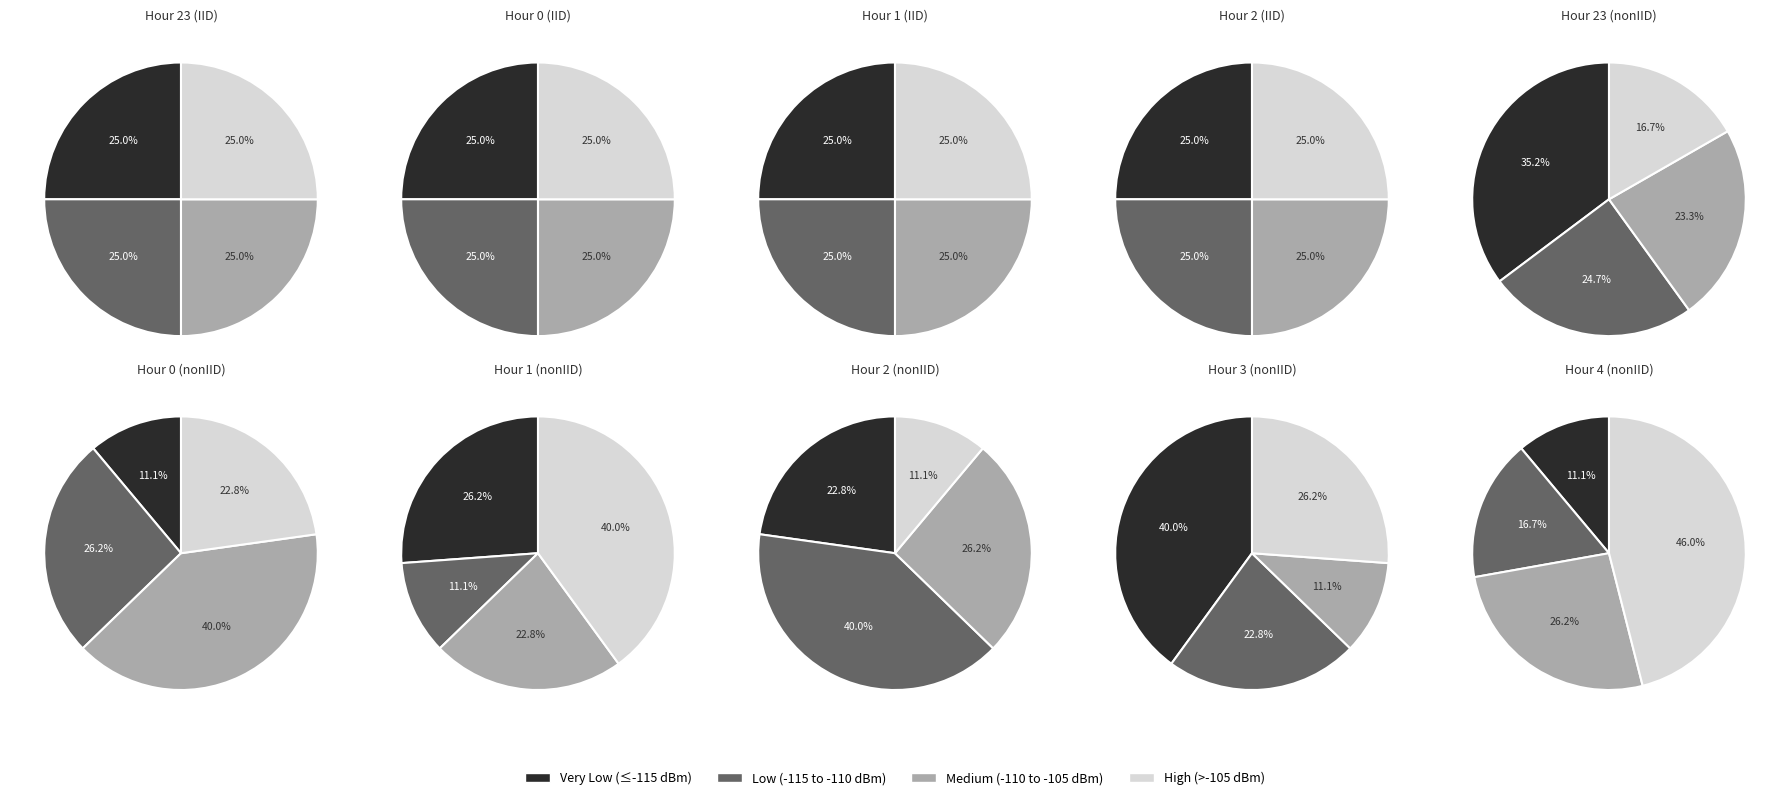

What is the majority slice?

23